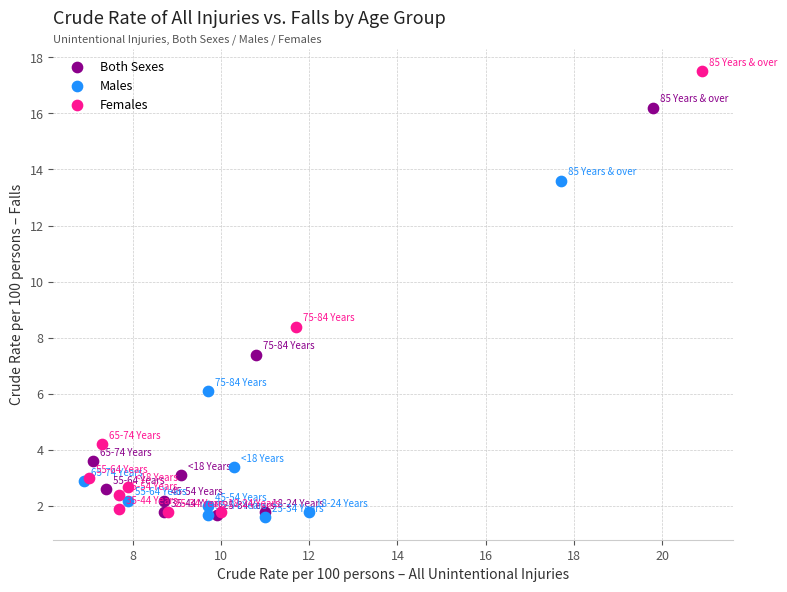

Which series contains the highest Y value?

Females